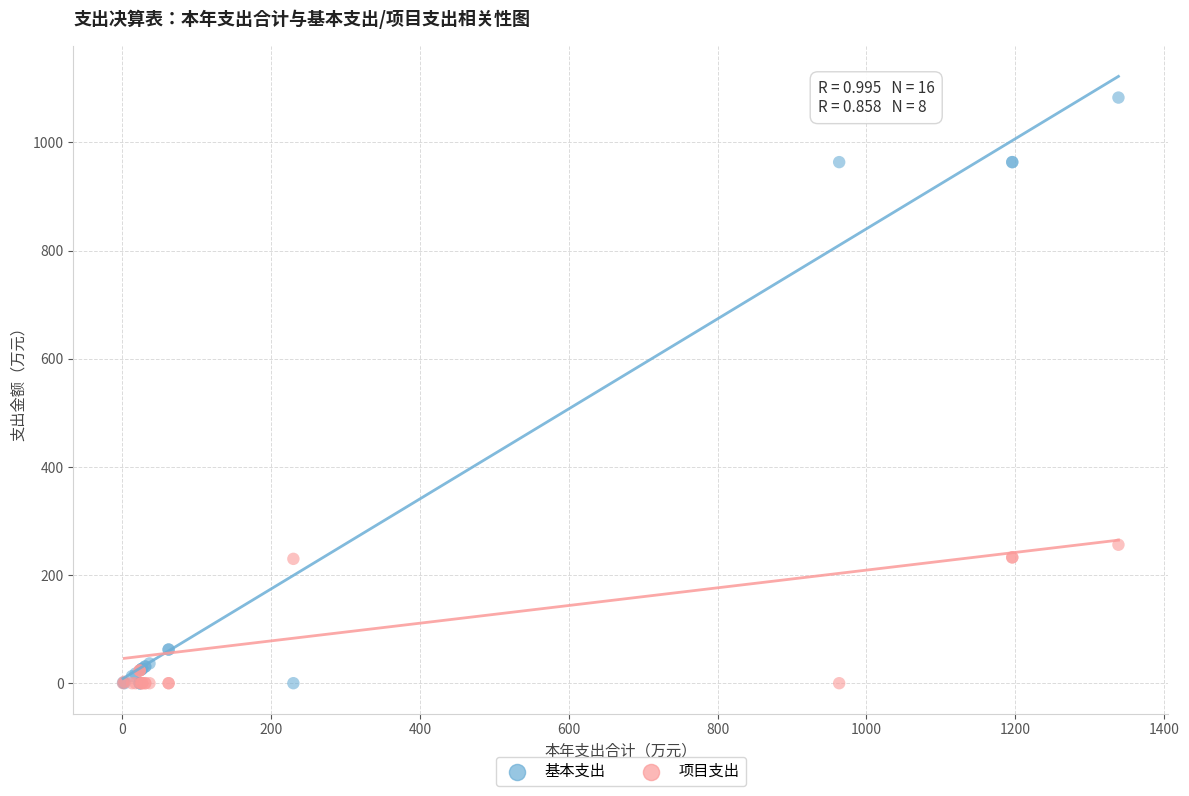

What are all the series names shown in the legend?

基本支出, 项目支出